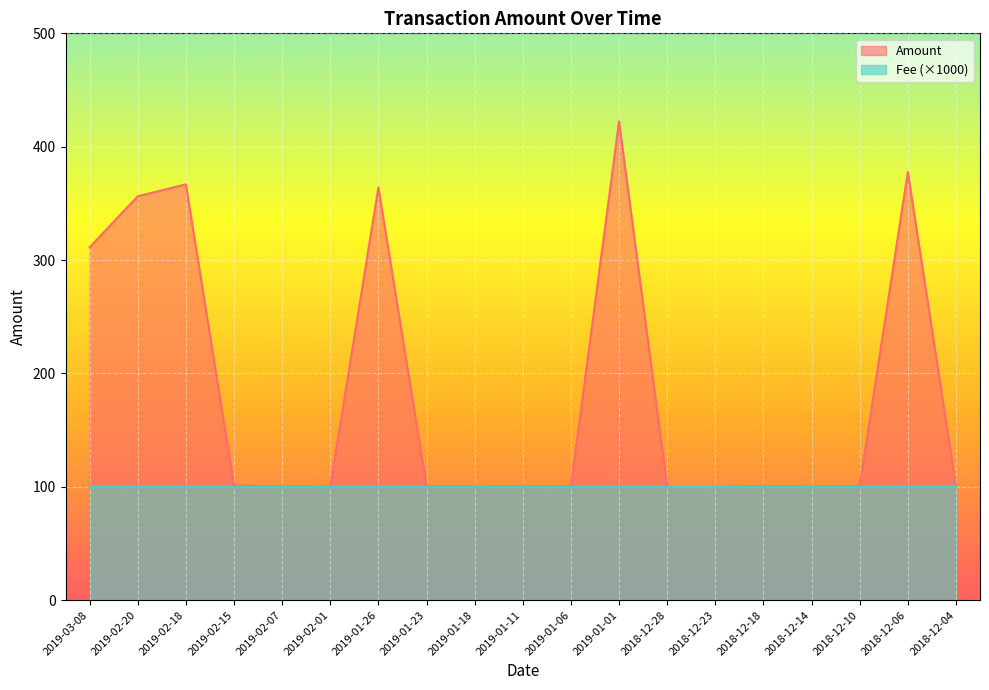

Reading left to right, what are all the values shown in this chart?

2019-03-08=311.2	2019-02-20=356.3	2019-02-18=366.8	2019-02-15=101.2	2019-02-07=100.4	2019-02-01=100.2	2019-01-26=364.0	2019-01-23=100.7	2019-01-18=100.2	2019-01-11=100.4	2019-01-06=100.4	2019-01-01=422.3	2018-12-28=100.0	2018-12-23=100.0	2018-12-18=100.4	2018-12-14=100.2	2018-12-10=100.7	2018-12-06=377.6	2018-12-04=100.6